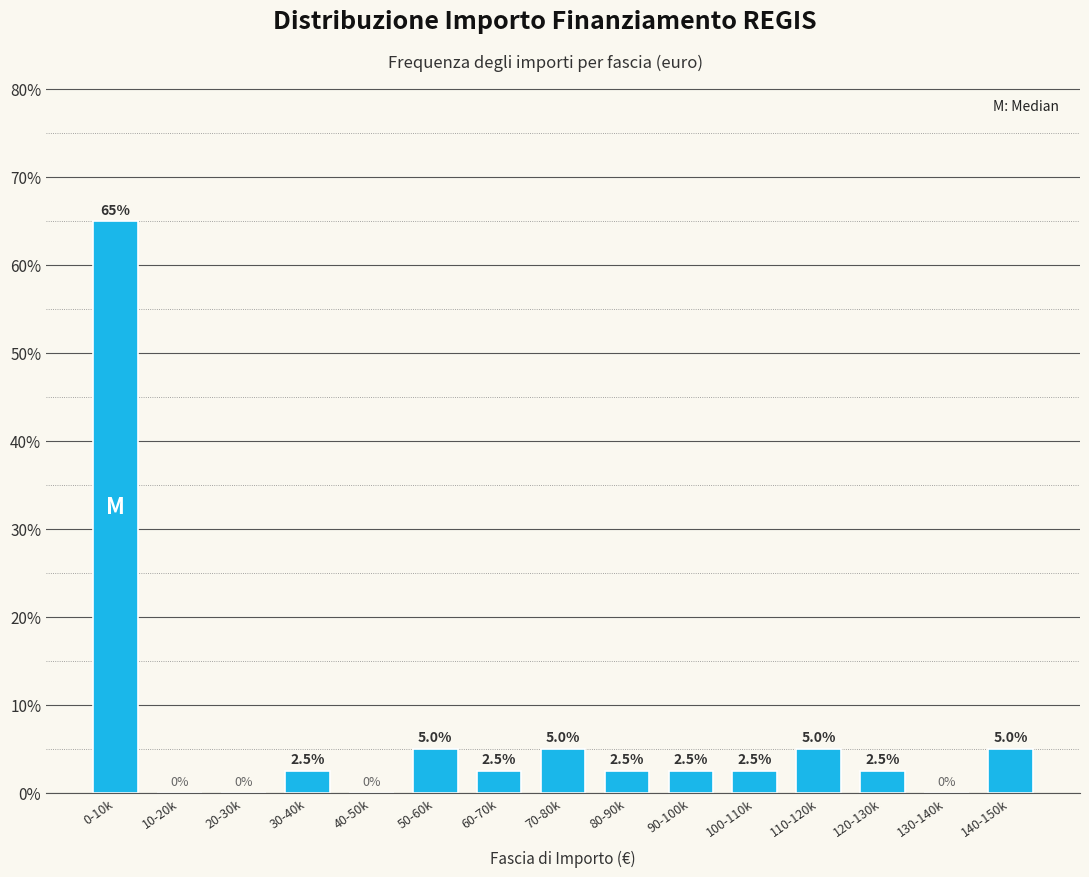

Reading left to right, extract all data points from this chart.

0-10k=65.0	10-20k=0.0	20-30k=0.0	30-40k=2.5	40-50k=0.0	50-60k=5.0	60-70k=2.5	70-80k=5.0	80-90k=2.5	90-100k=2.5	100-110k=2.5	110-120k=5.0	120-130k=2.5	130-140k=0.0	140-150k=5.0